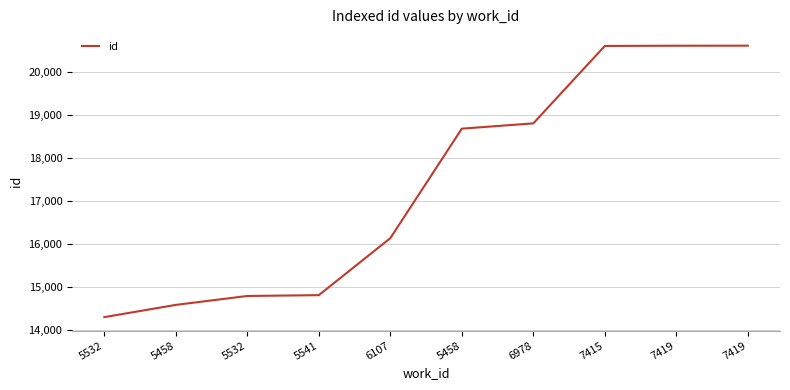

Is it true that the value at 7419 is 13590?

False